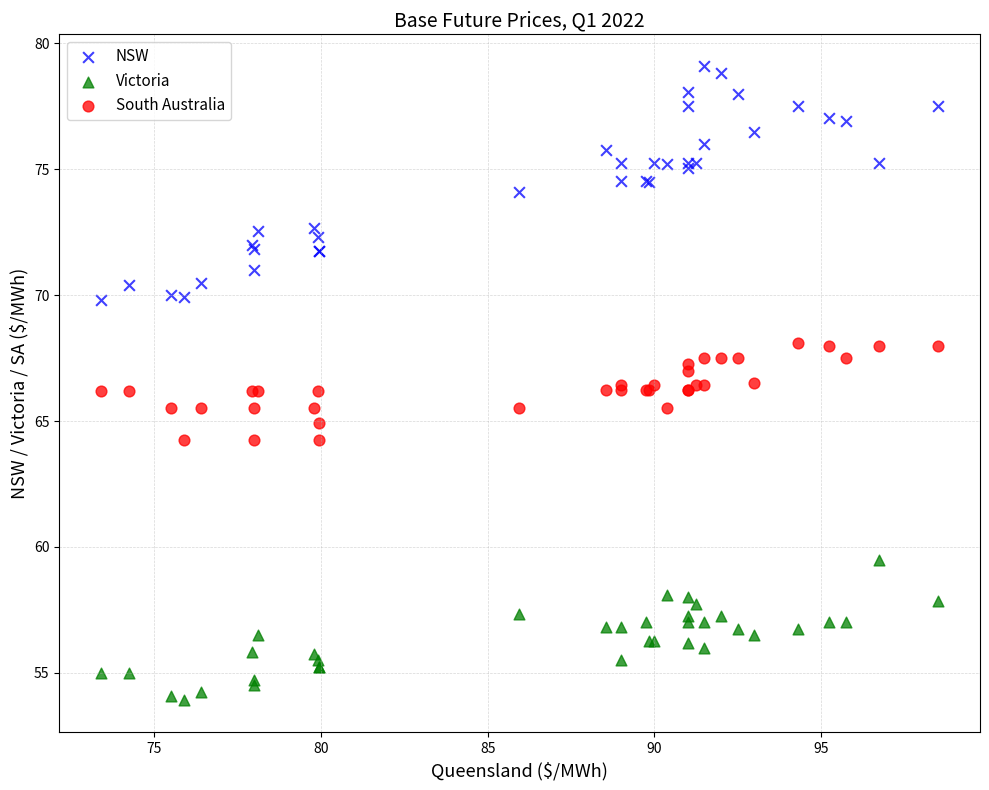

Which series has the widest spread of Y values?

NSW